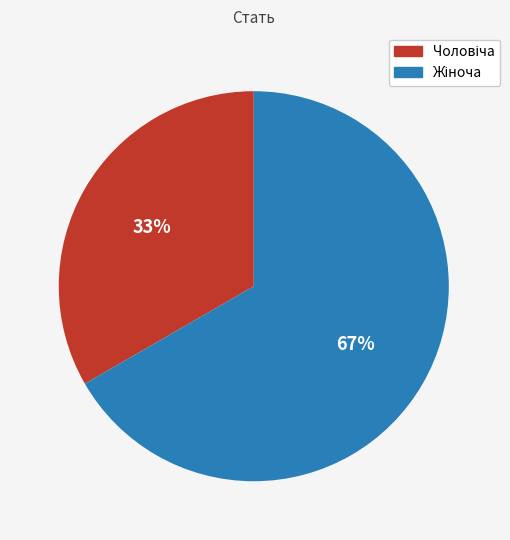

Is there a majority slice in this chart?

Yes